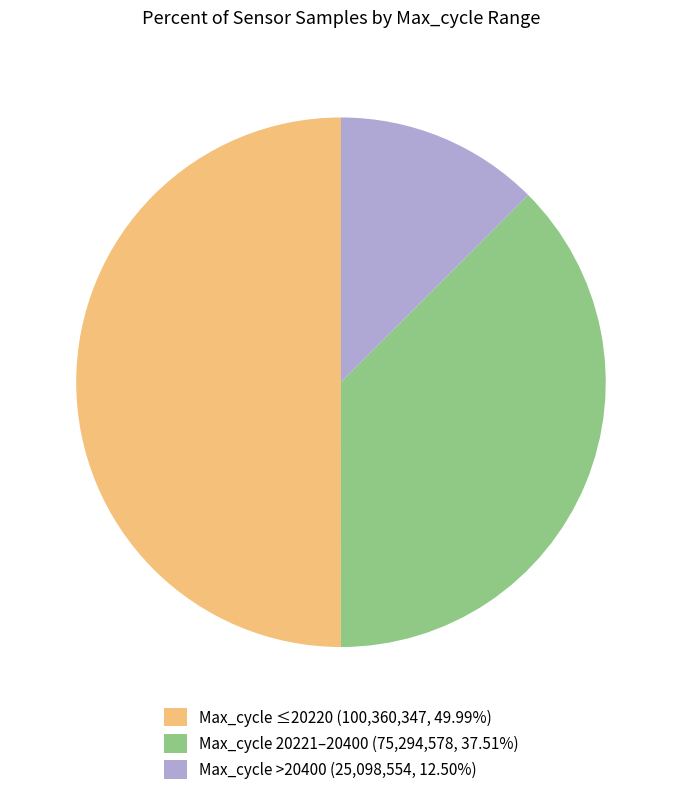

Does Max_cycle >20400 (25,098,554, 12.50%) represent more than half of the total?

No